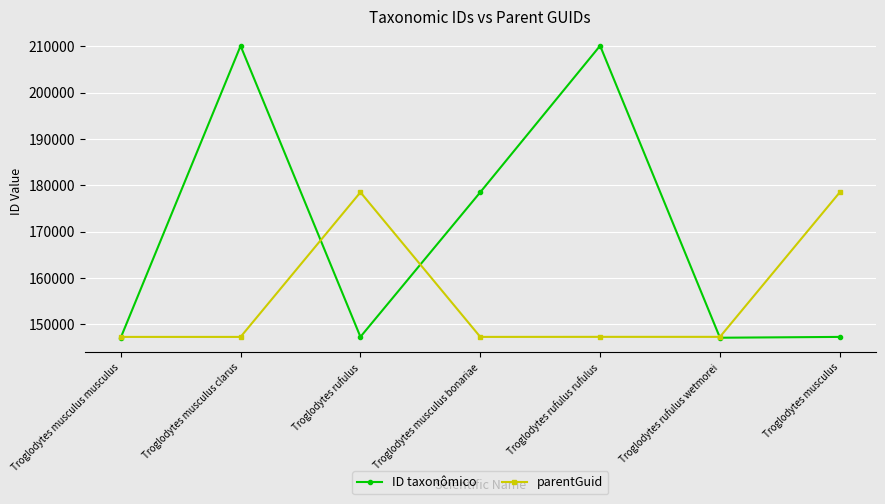

How many data points in parentGuid are less than 147331?

3